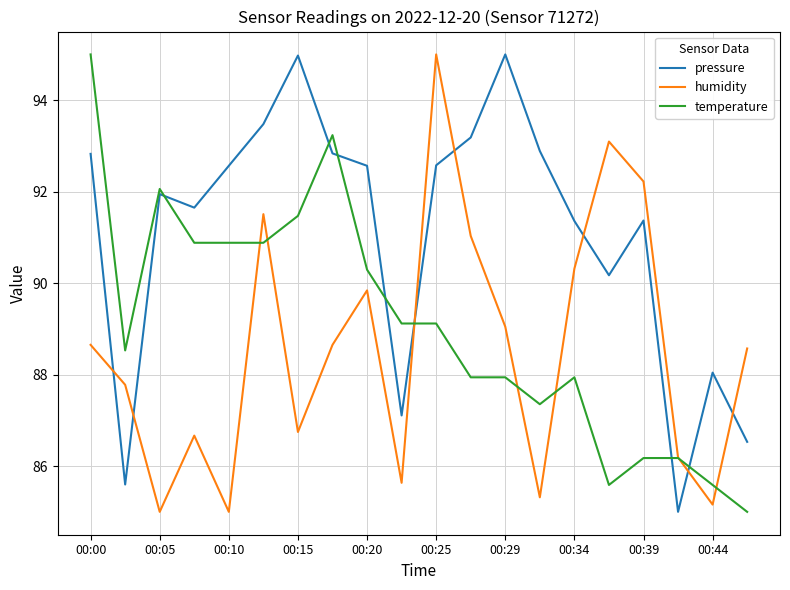

Which series has the largest total across all categories?

pressure